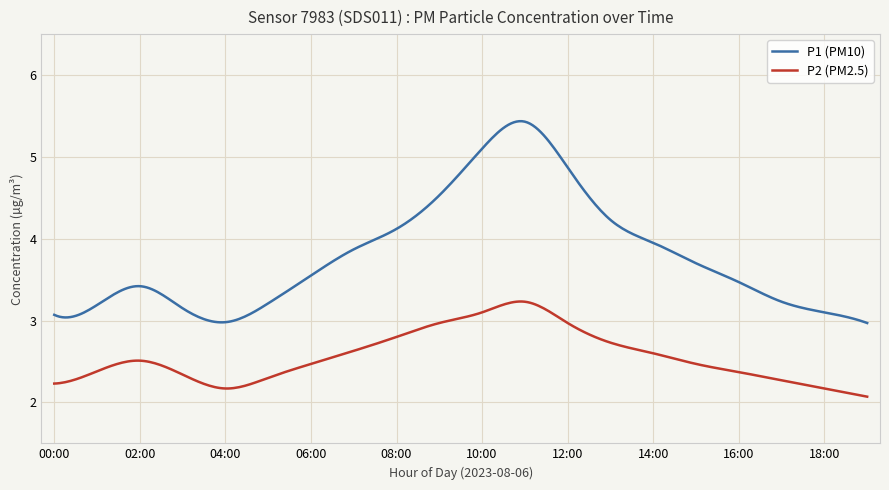

Which series has the widest spread of values?

P1 (PM10)